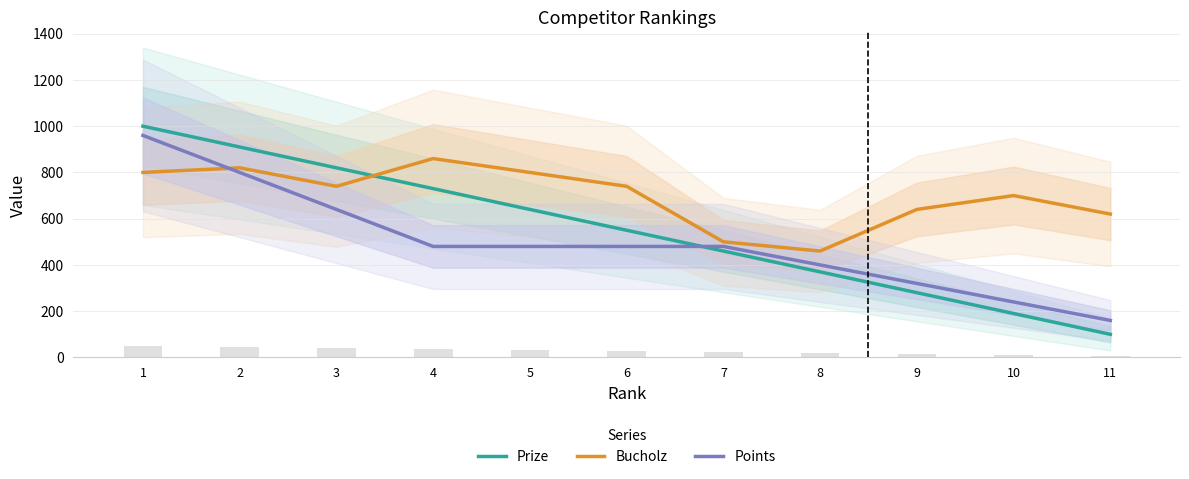

What is the highest value of the Points series?

960